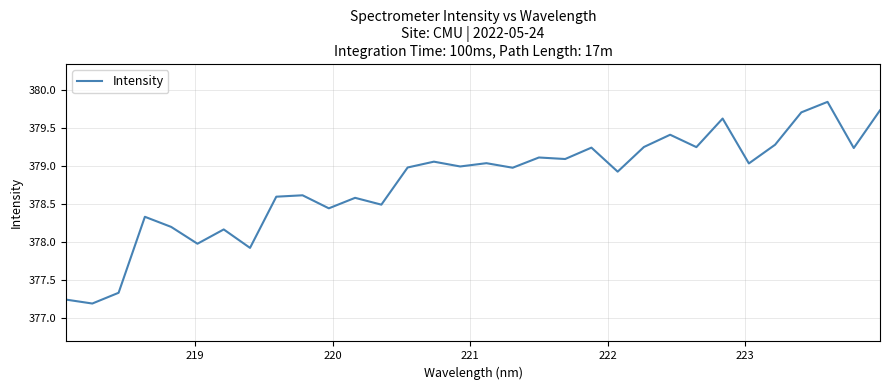

What is the difference between the maximum and minimum values?

2.7